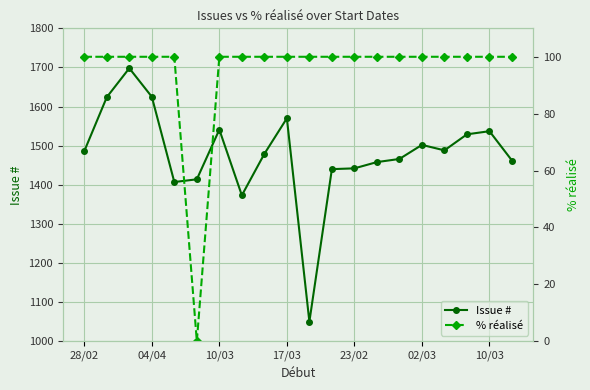

At which category does % réalisé reach its first local valley?

02/03